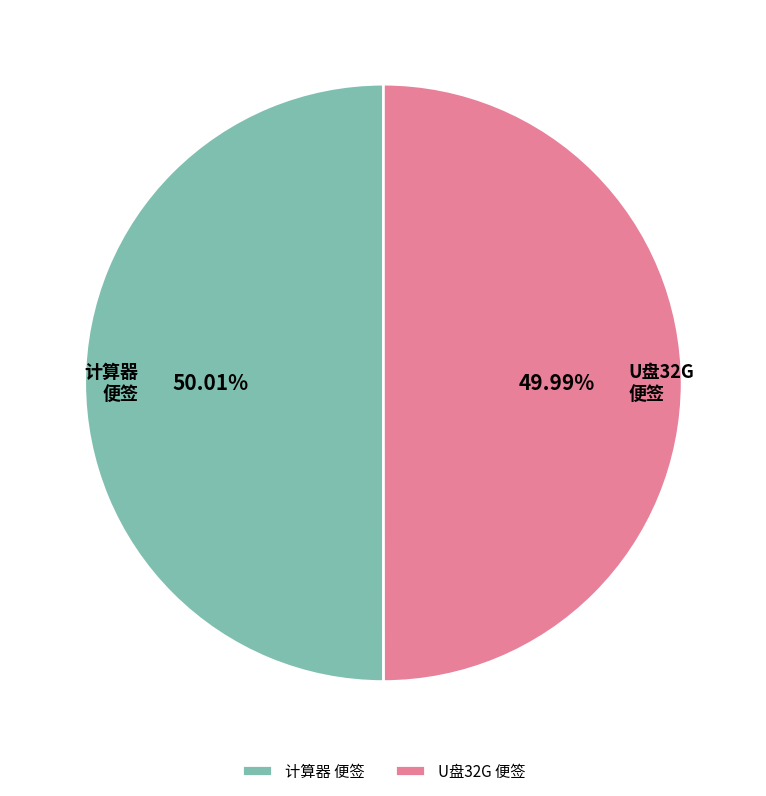

Count the number of slices in the pie.

2